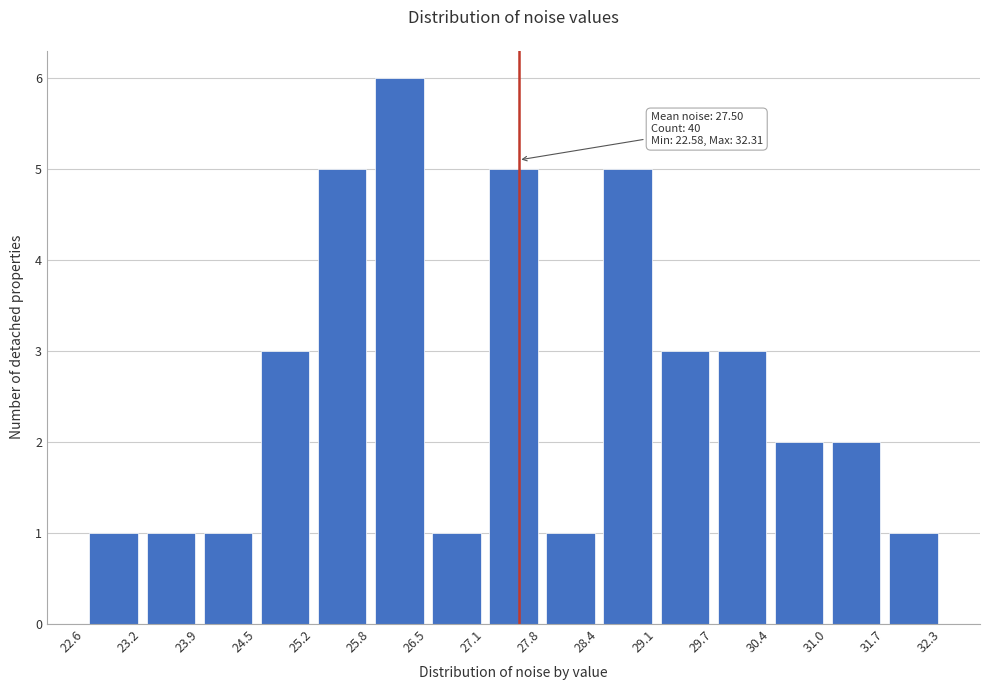

Which range on the x-axis has the tallest bar?

25.8 to 26.5